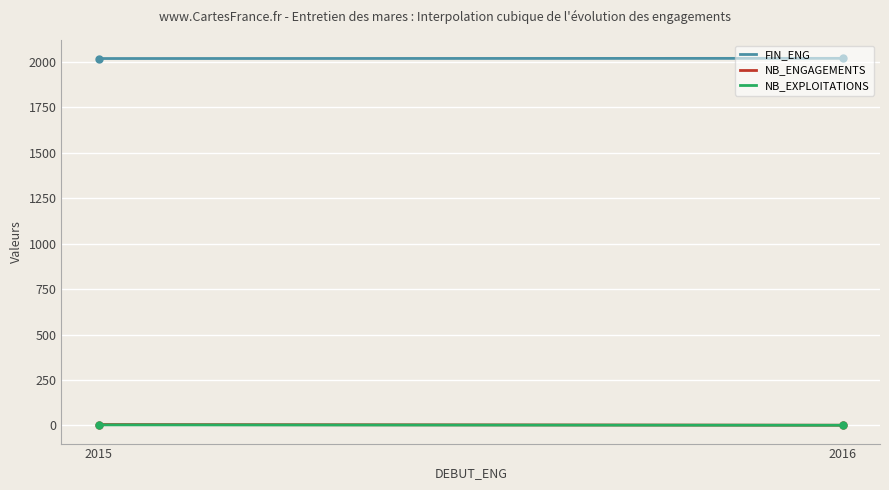

How many lines are shown in the chart?

3